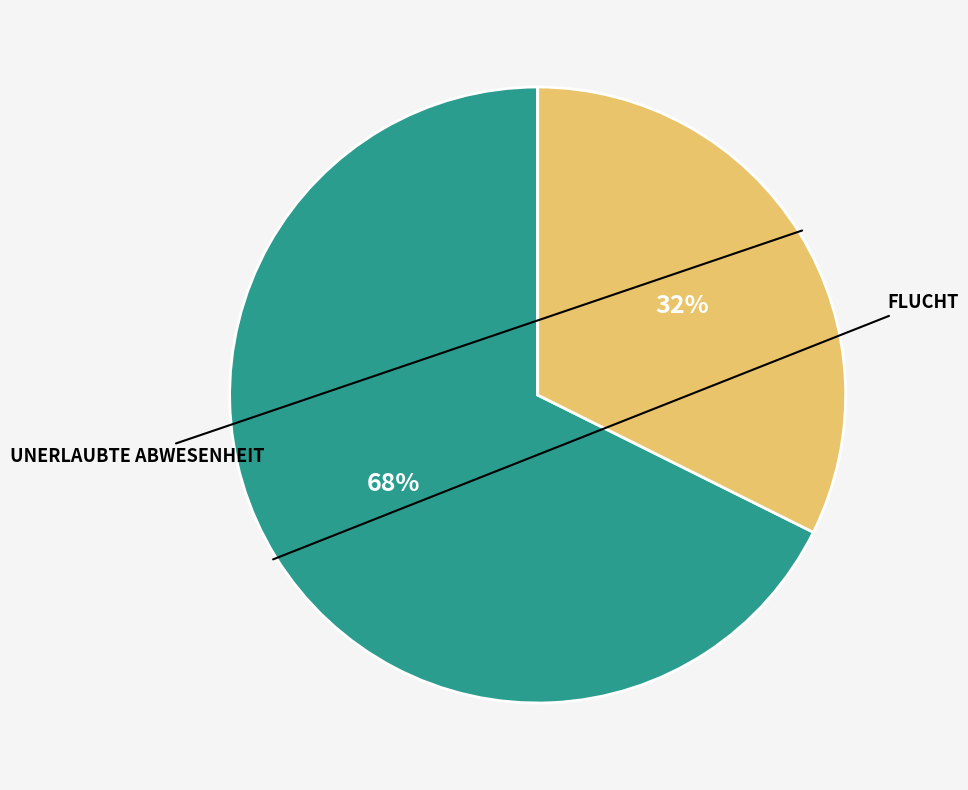

To the nearest percent, what is the average slice percentage?

25%